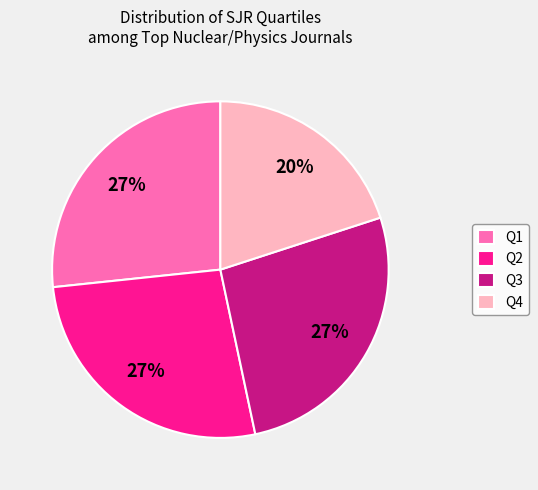

To the nearest percent, what percentage of the pie is Q1?

27%